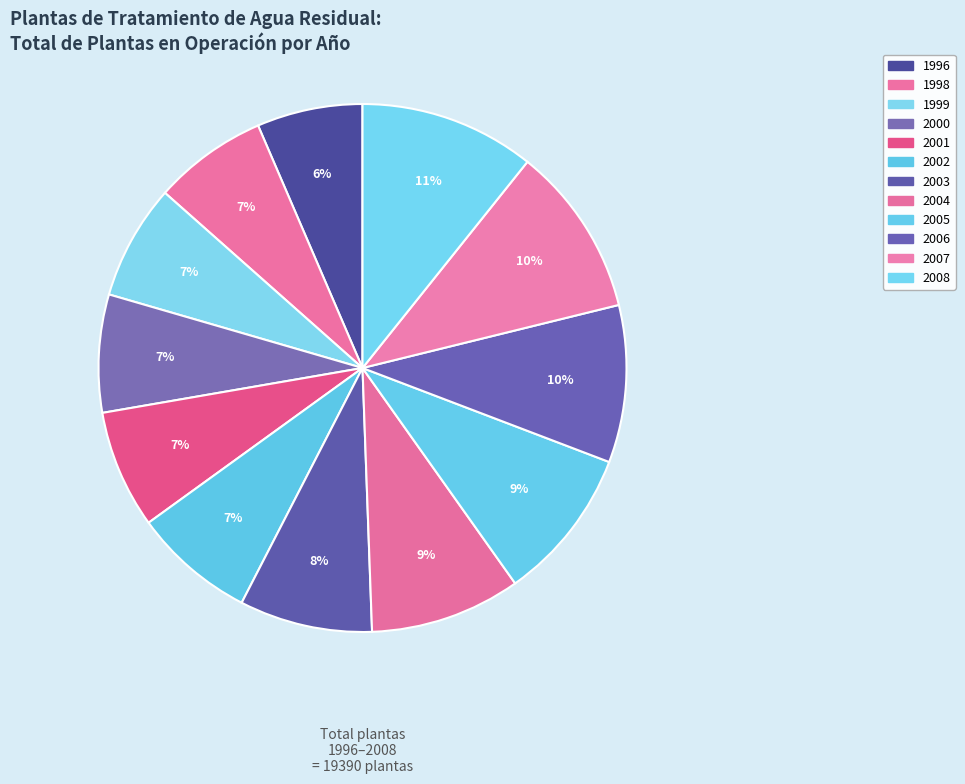

Is the sum of 1999 and 1996 greater than half?

No